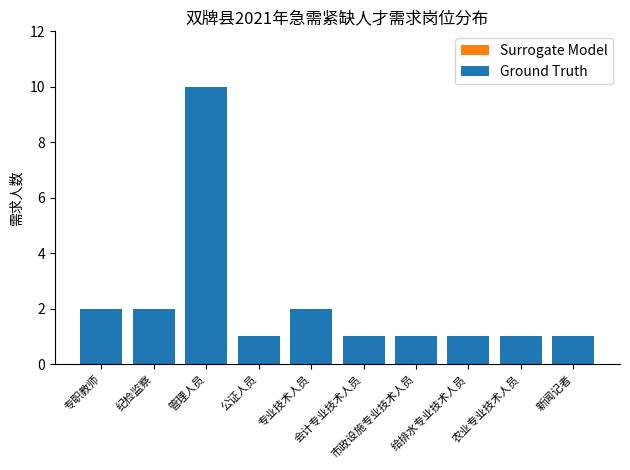

Rank the series at 给排水专业技术人员 from highest to lowest value.

Surrogate Model, Ground Truth